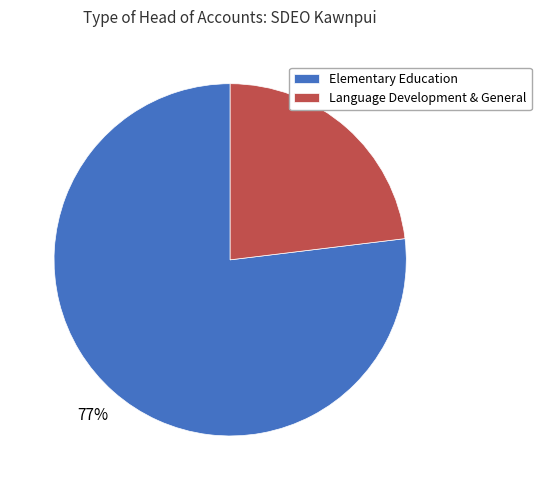

What is the majority slice?

Elementary Education